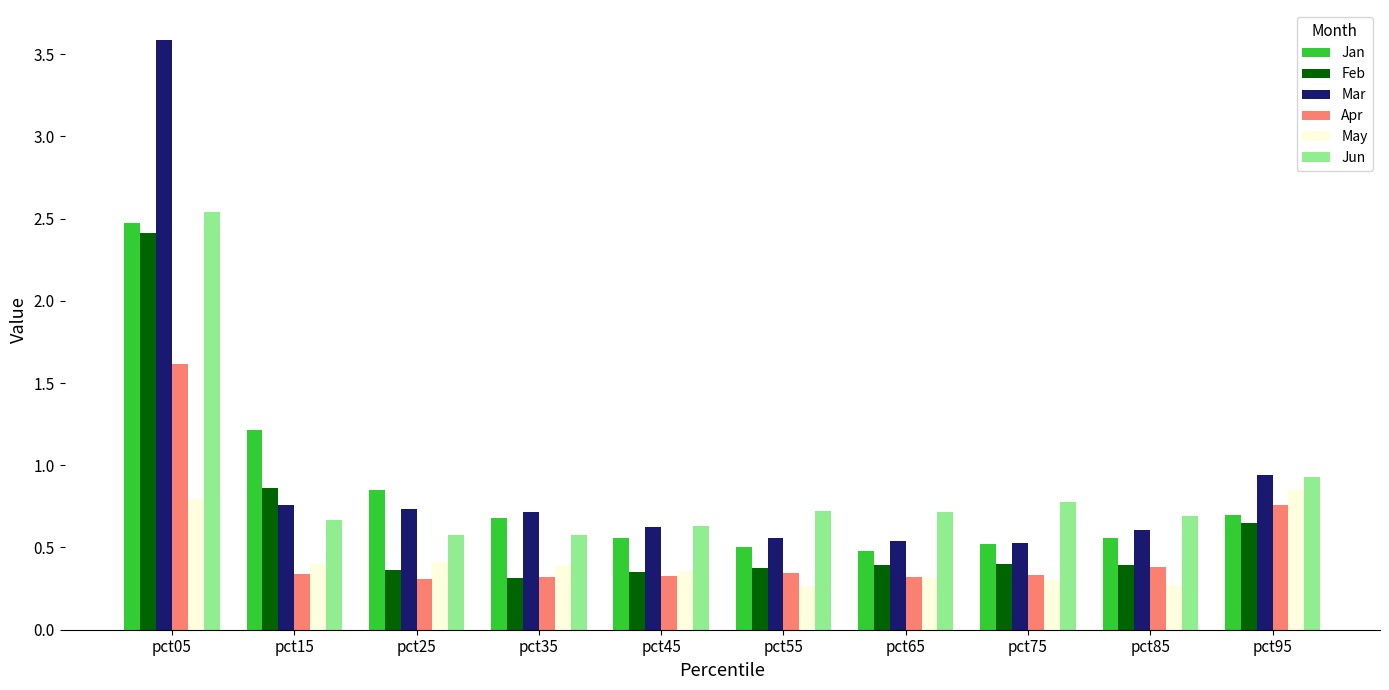

How many bars are there in each group?

6